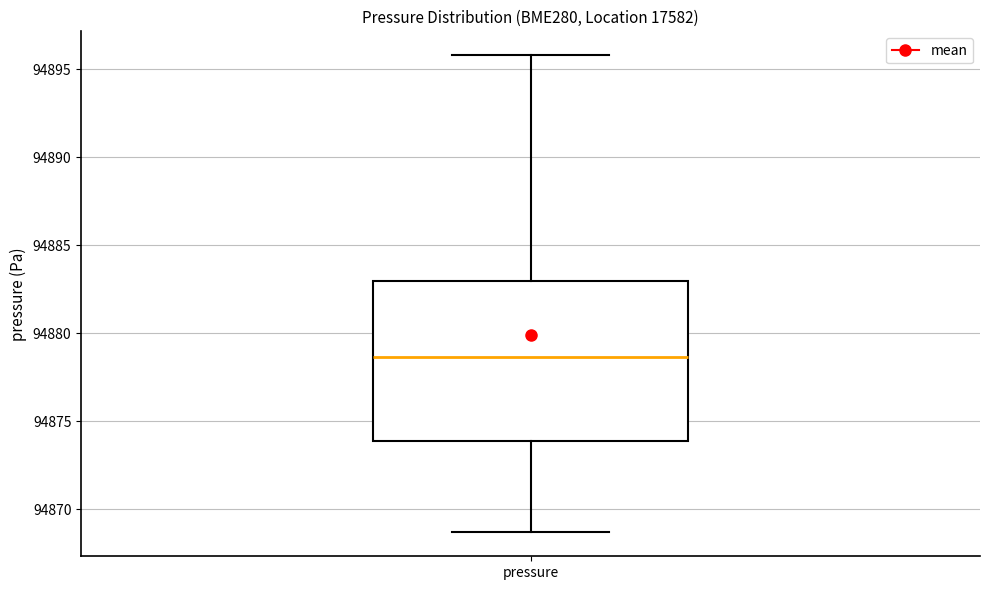

Where does the upper whisker of the box for pressure end on the y-axis? The values are not printed on the chart, so give them approximately, as read against the axis.

94896.0